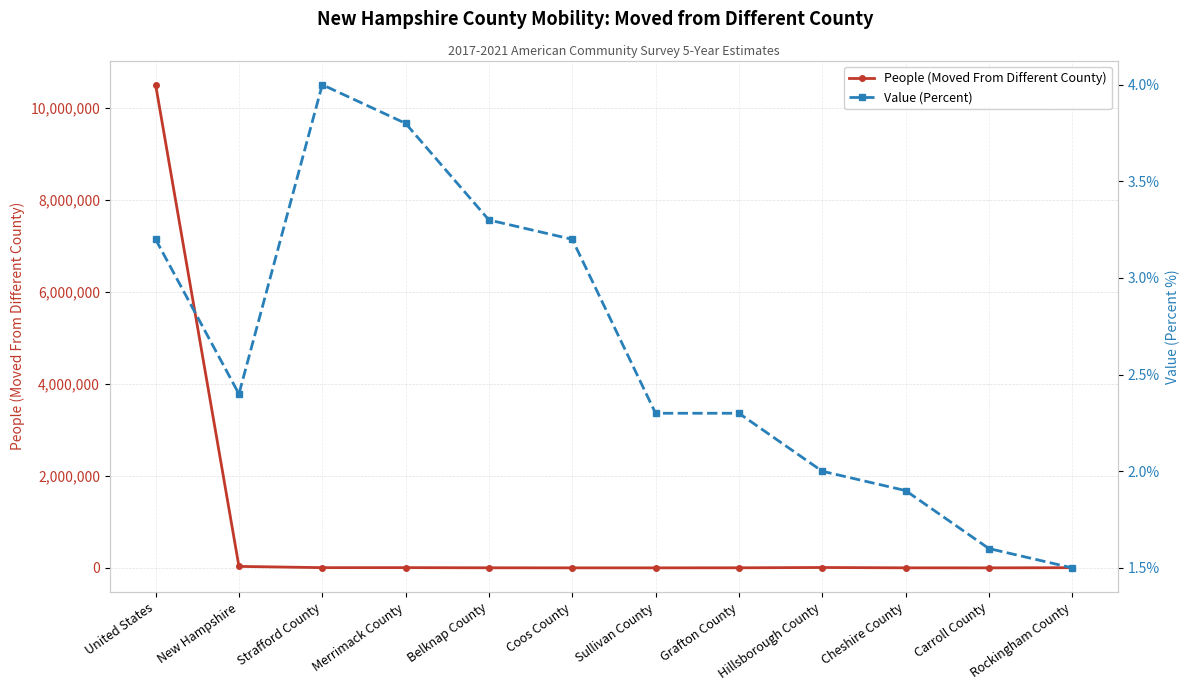

True or false: People (Moved From Different County) and Value (Percent) cross at least once.

False